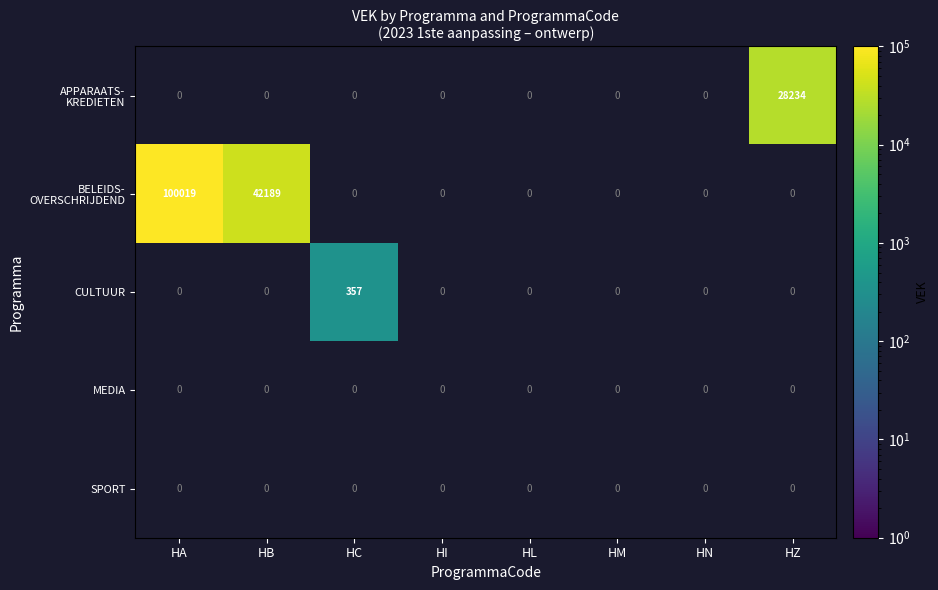

True or false: CULTUUR has a value of 0 at HZ.

True